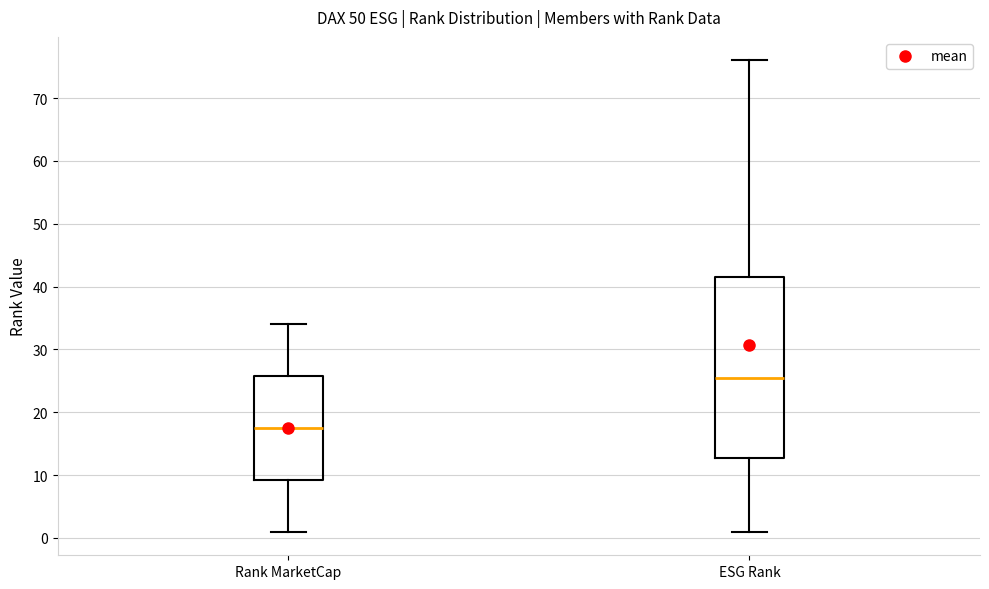

Where is the lower edge of the box for ESG Rank on the y-axis? The values are not printed on the chart, so give them approximately, as read against the axis.

13